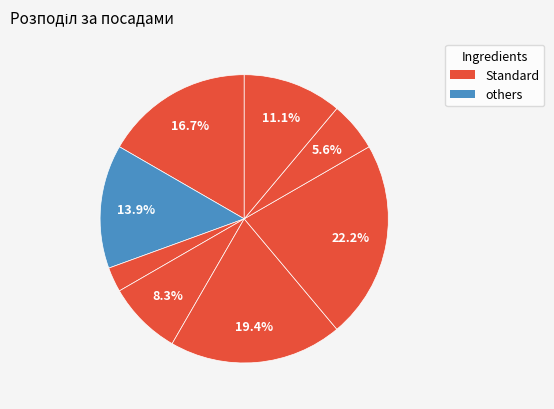

Count the number of slices in the pie.

8